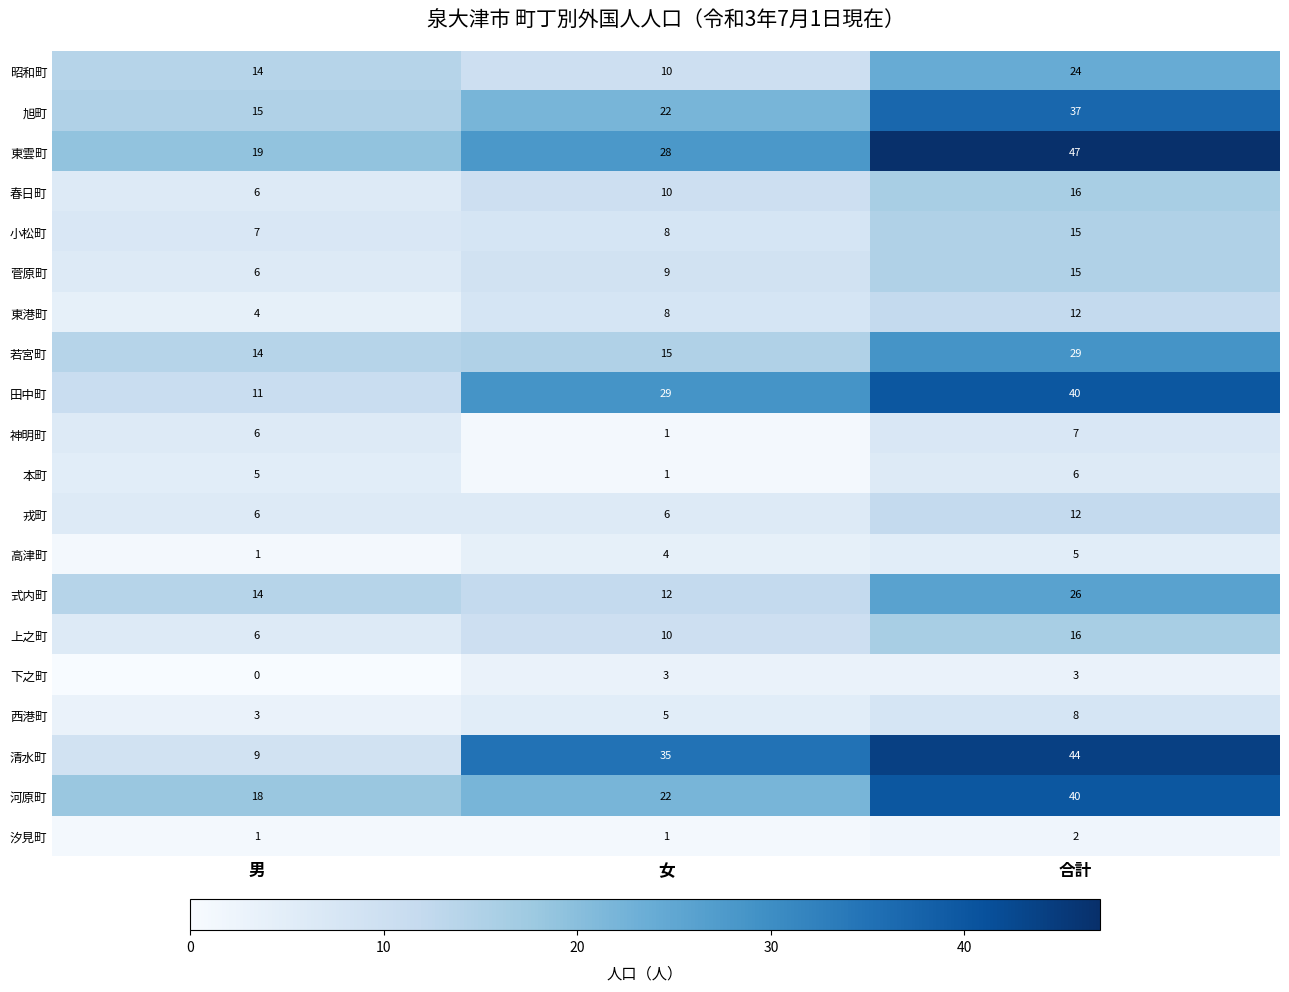

What is the total value across all series at 合計?

404